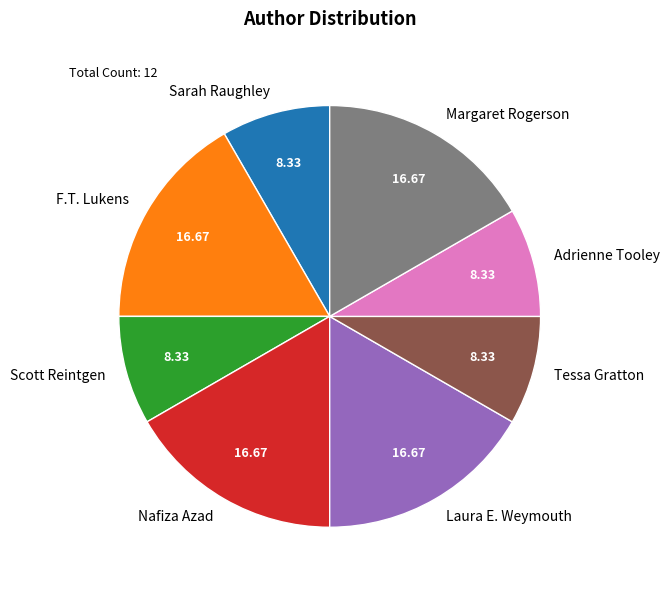

Does Nafiza Azad account for over 50% of the chart?

No